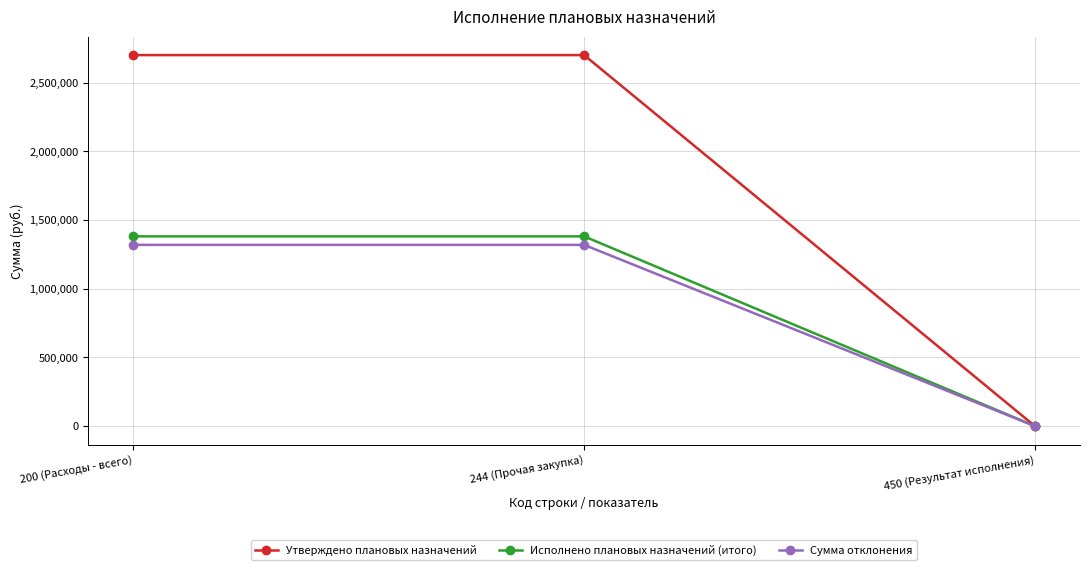

What is the label of the 3rd point from the right?

200 (Расходы - всего)